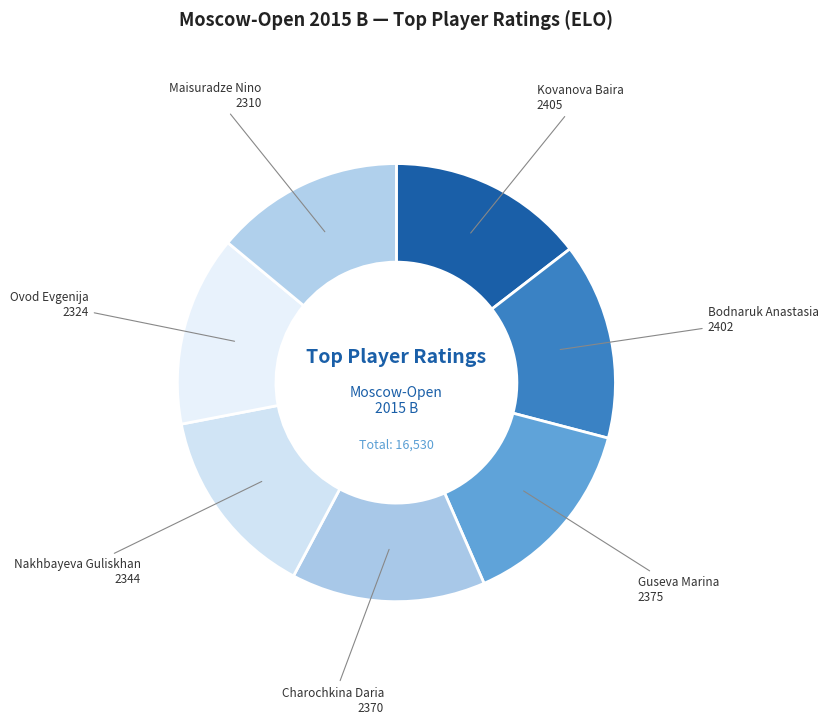

Count the number of slices in the pie.

7